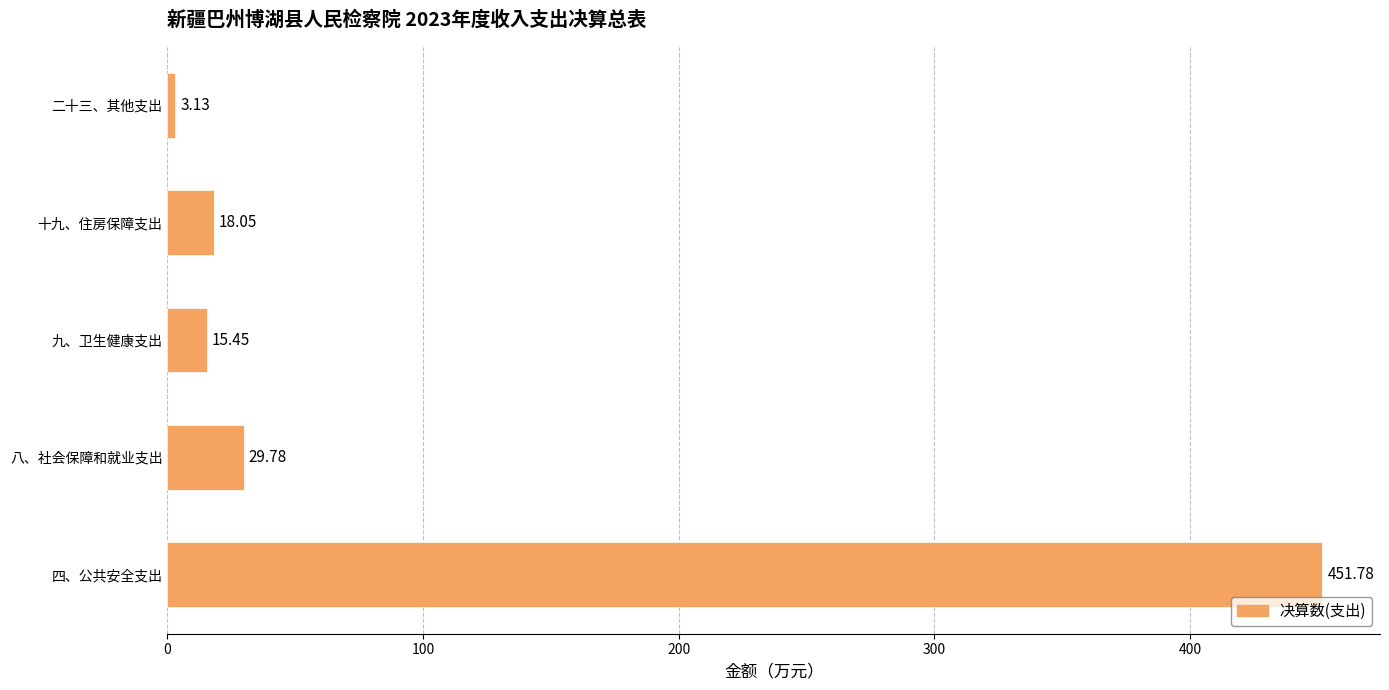

Which has a higher value, 二十三、其他支出 or 十九、住房保障支出?

十九、住房保障支出